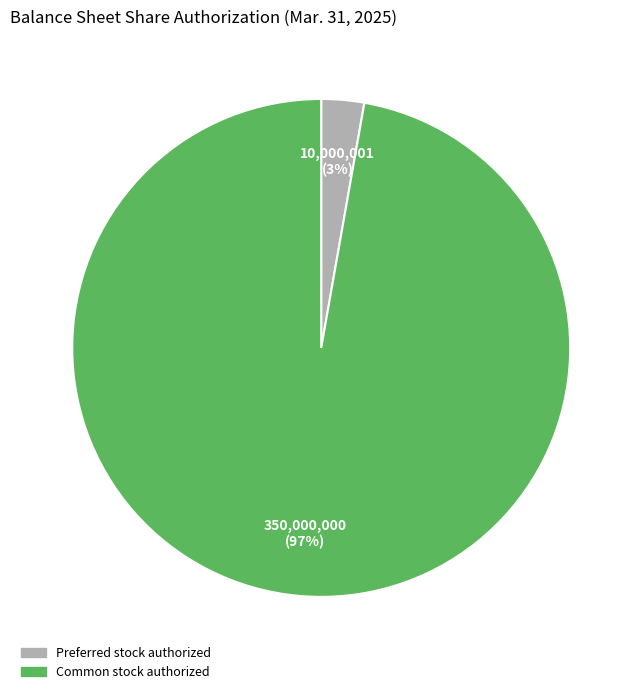

True or false: Preferred stock authorized accounts for 3% of the total.

True